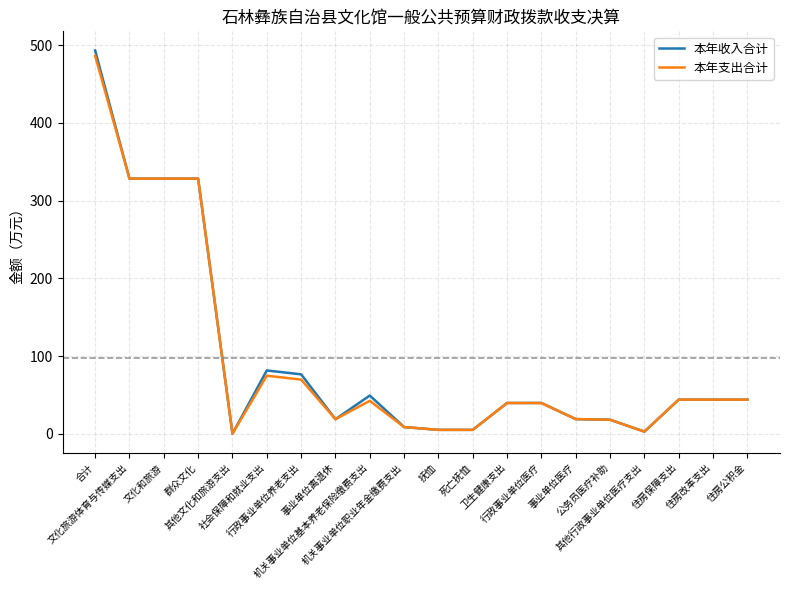

What is the greatest value displayed?

493.0